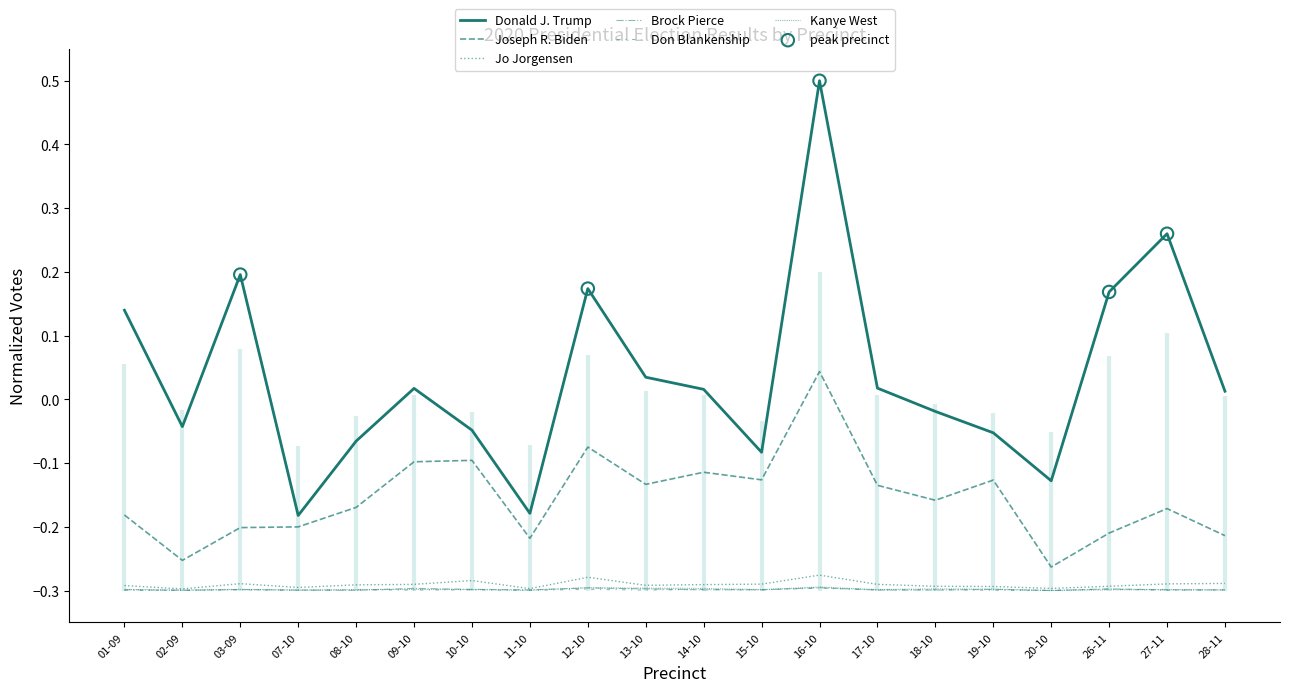

Which series has the widest spread of Y values?

Donald J. Trump